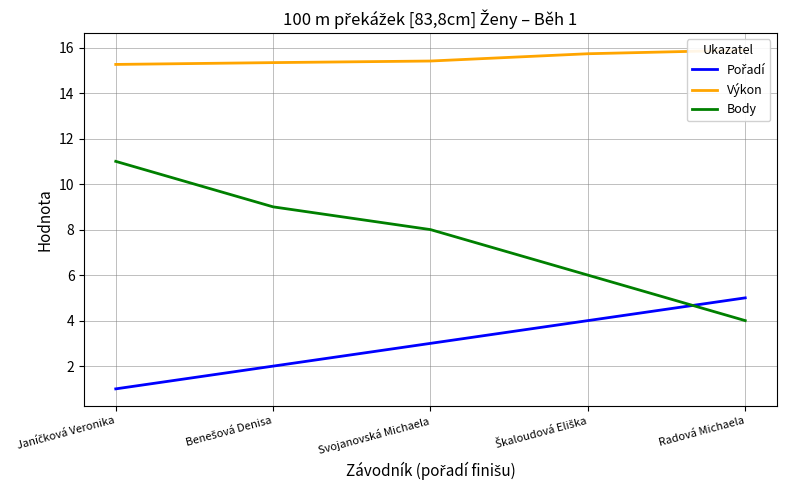

At which category is the sum across all series the highest?

Janíčková Veronika